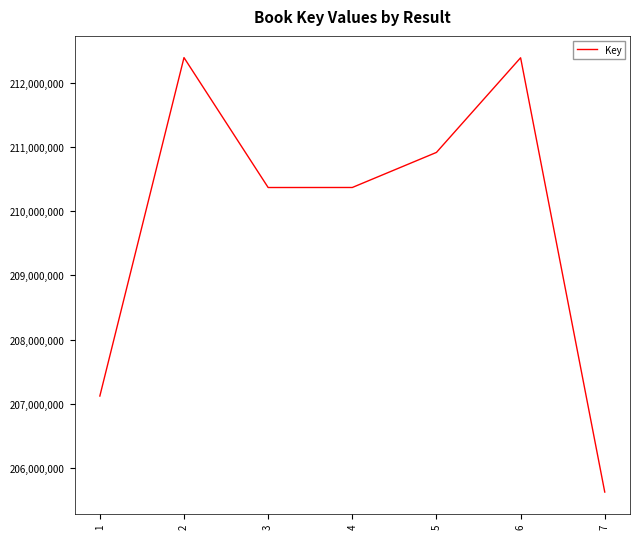

The value at 6 is 364598634. True or false?

False